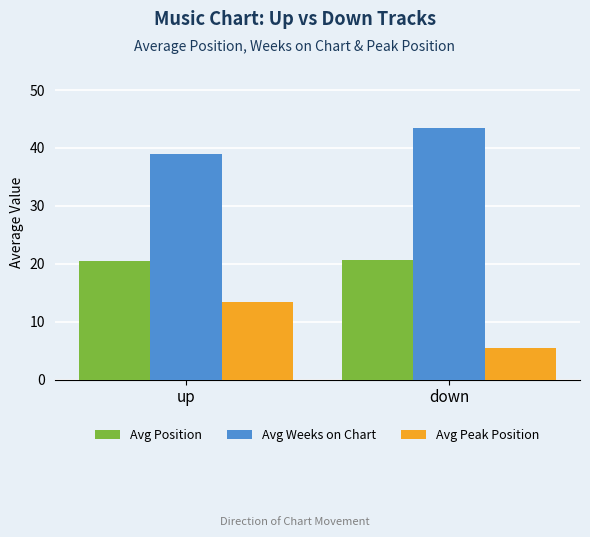

How many Avg Position values are between 20 and 21?

2